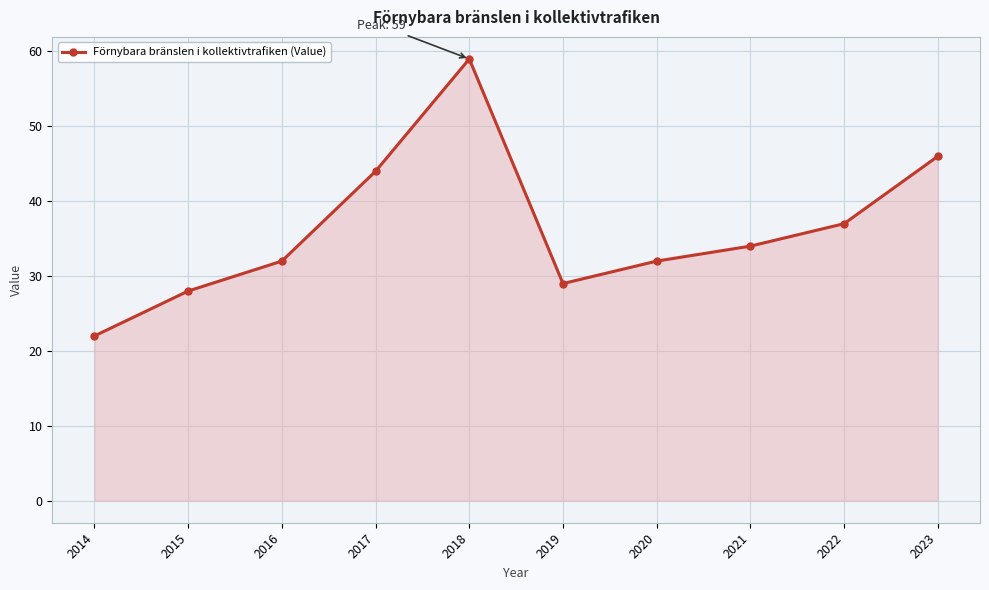

What is the maximum value shown in the chart?

59